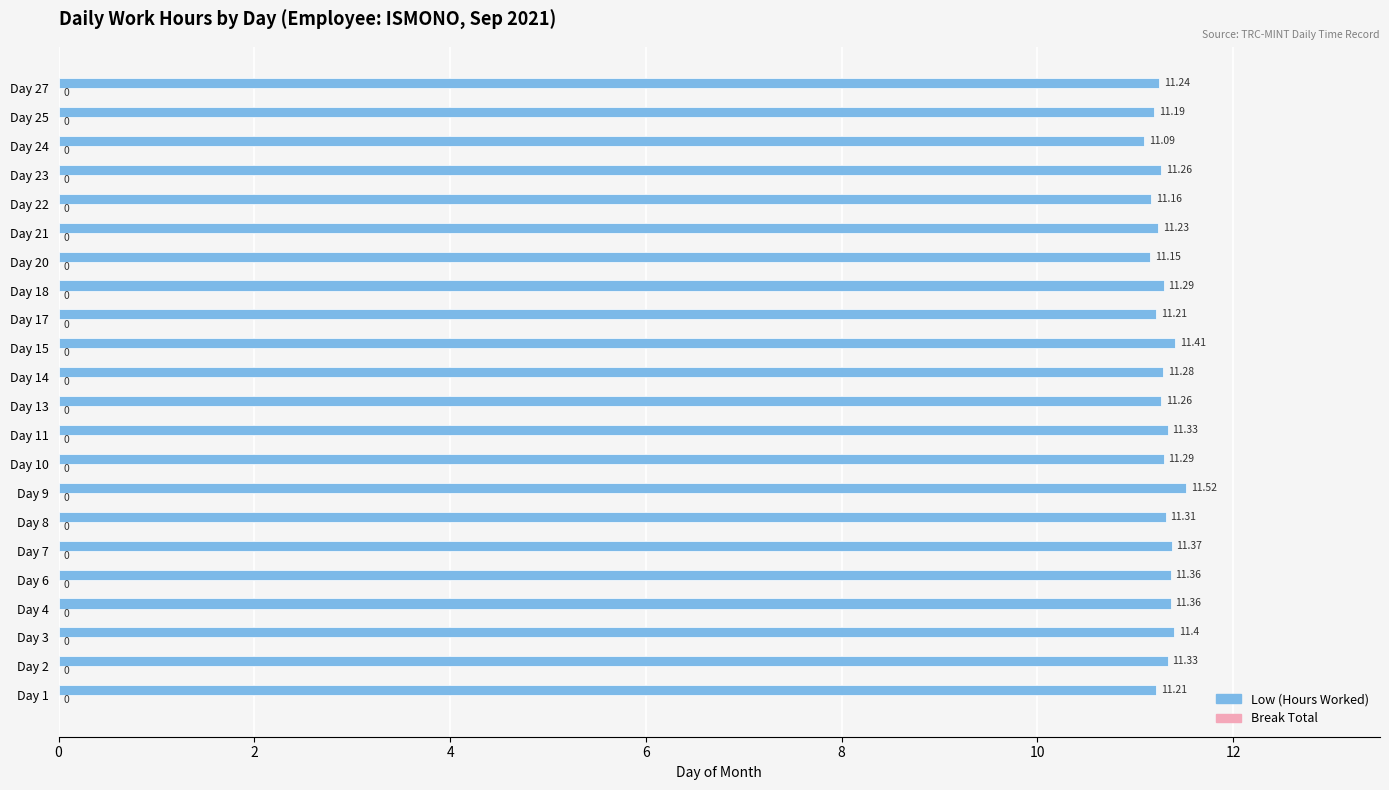

What is the ratio of the value at Day 18 to the value at Day 23?

1.0